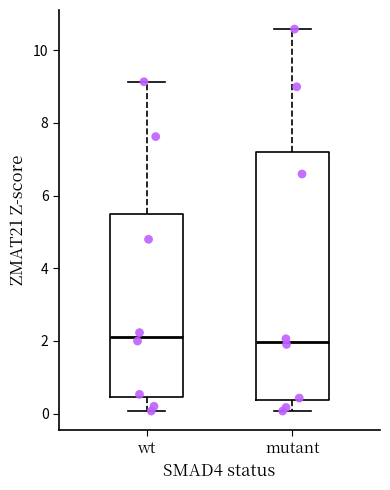

Reading left to right, read every box against the y-axis: the position of its median line, the range the box covers, and the ends of its whiskers. The values are not printed on the chart, so give them approximately, as read against the axis.

wt: median 2.2, box 0.4 to 5.6, whiskers 0.0 to 9.2
mutant: median 2.0, box 0.4 to 7.2, whiskers 0.0 to 10.6